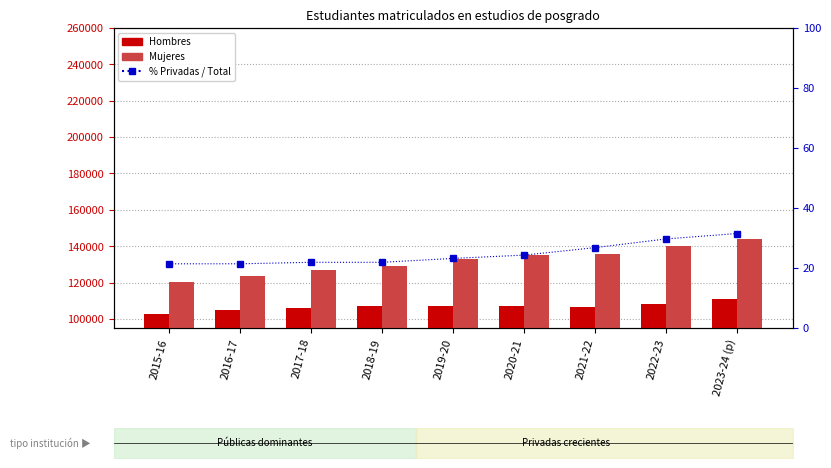

Reading left to right, what are all the values shown in this chart?

Hombres: 102654.0	104998.0	106083.0	107161.0	107227.0	107137.0	106503.0	107978.0	110872.0
Mujeres: 120363.0	123806.0	127172.0	128863.0	132806.0	135067.0	135481.0	139900.0	143815.0
% Privadas / Total: 21.4	21.4	21.9	21.9	23.2	24.3	26.8	29.7	31.5